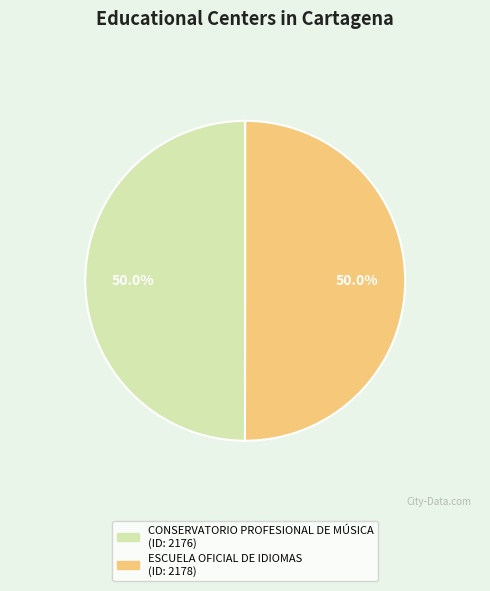

Approximately how many times larger is the value at ESCUELA OFICIAL DE IDIOMAS compared to CONSERVATORIO PROFESIONAL DE MÚSICA?

1.0